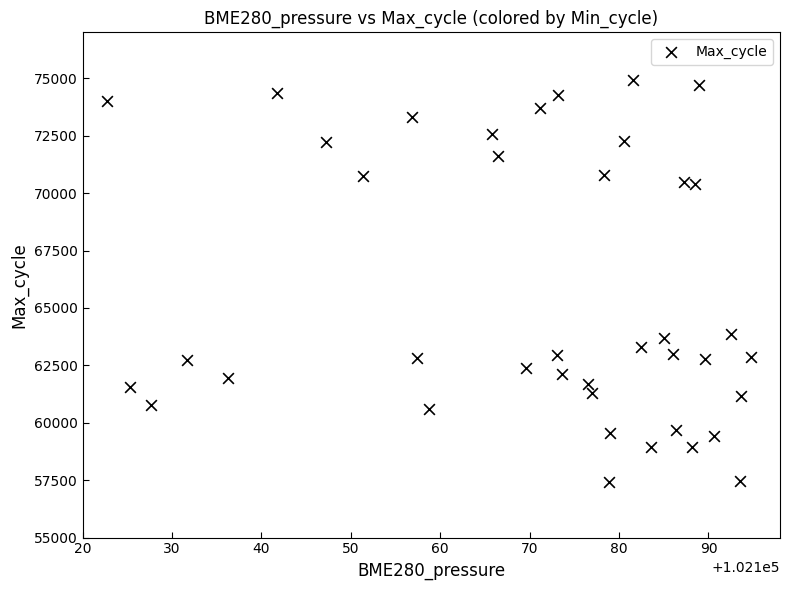

What is the range of Y values (max minus min)?

17481